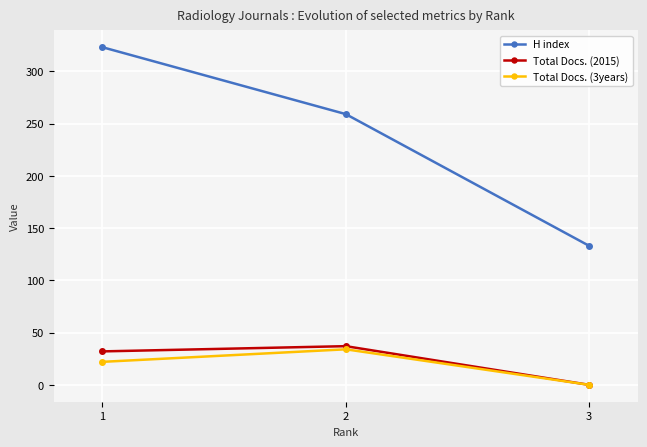

Which series has the widest spread of values?

H index